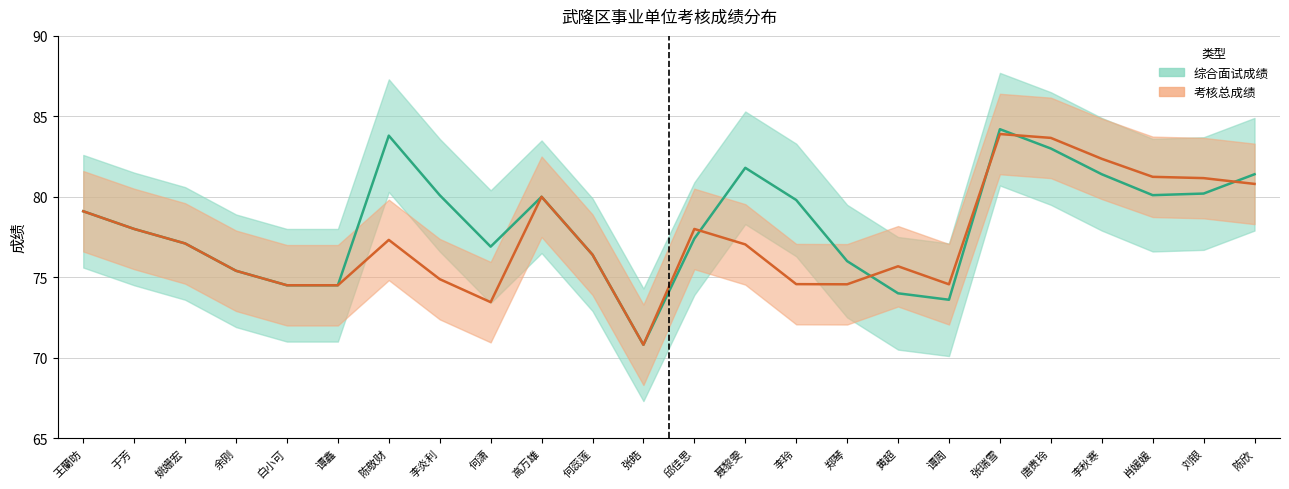

True or false: 考核总成绩 has a value of 70.8 at 张皓.

True